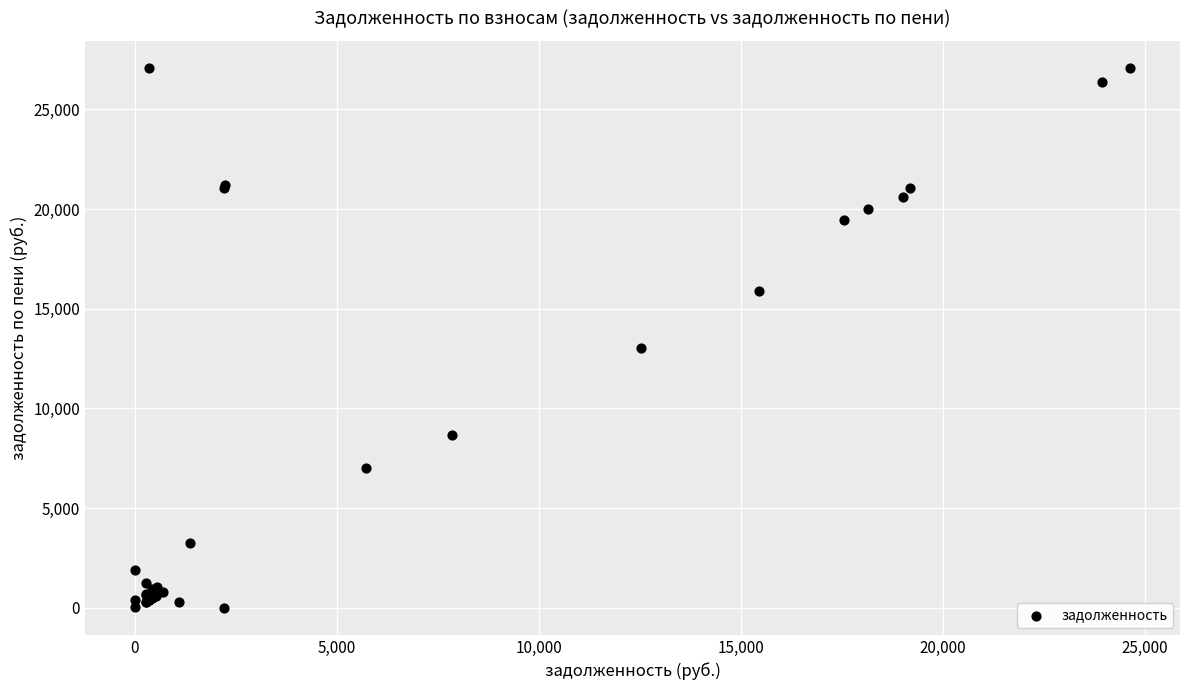

What Y value in the scatter plot is closest to 13539?

13035.4